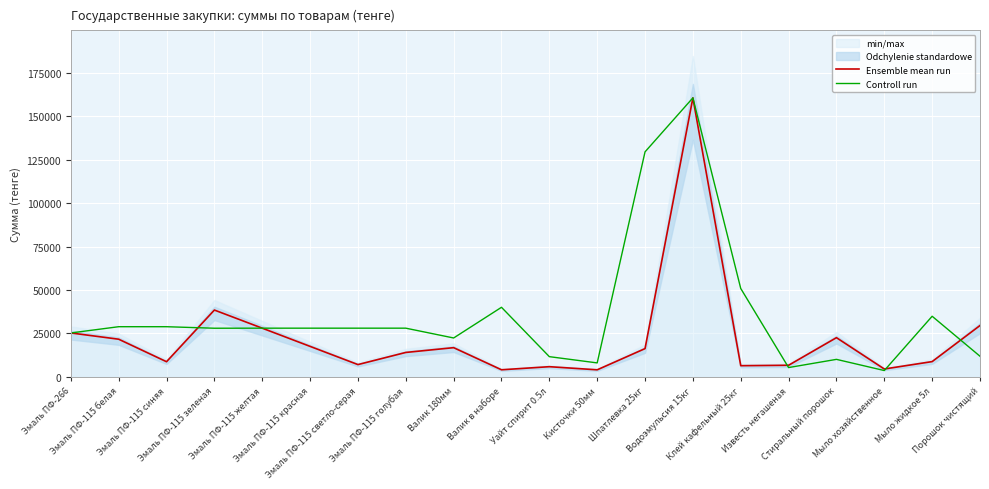

Is the value of Ensemble mean run at Эмаль ПФ-115 желтая greater than the value of Controll run at Эмаль ПФ-115 синяя?

No